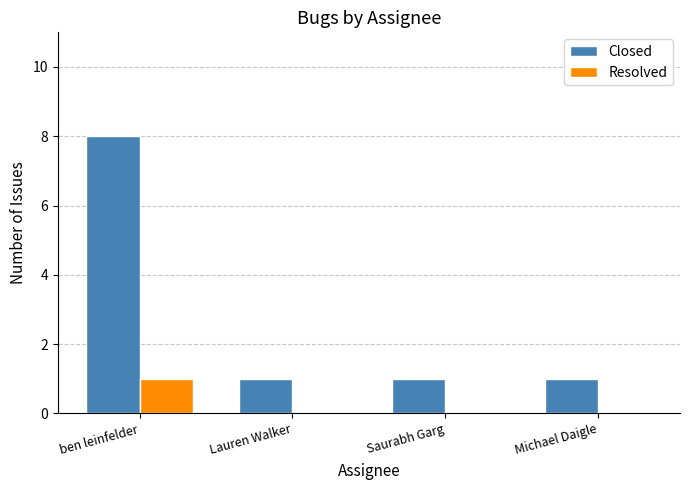

Which label corresponds to the largest value in the chart?

ben leinfelder